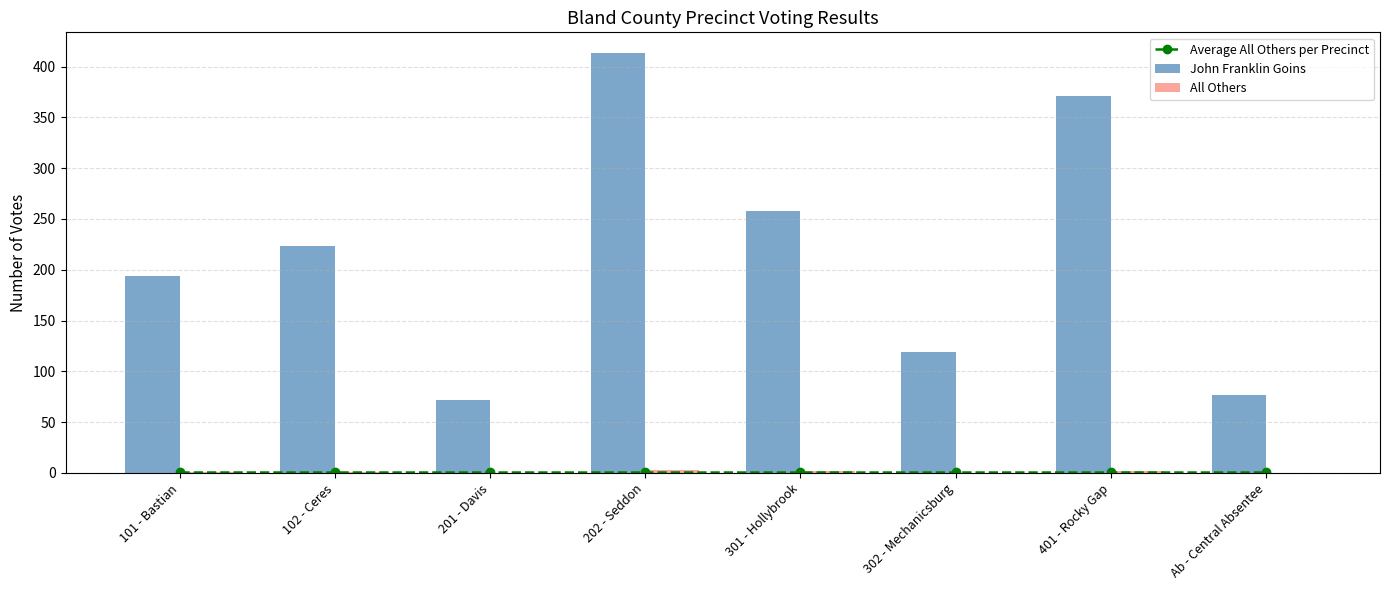

True or false: John Franklin Goins has a value of 223 at 102 - Ceres.

True